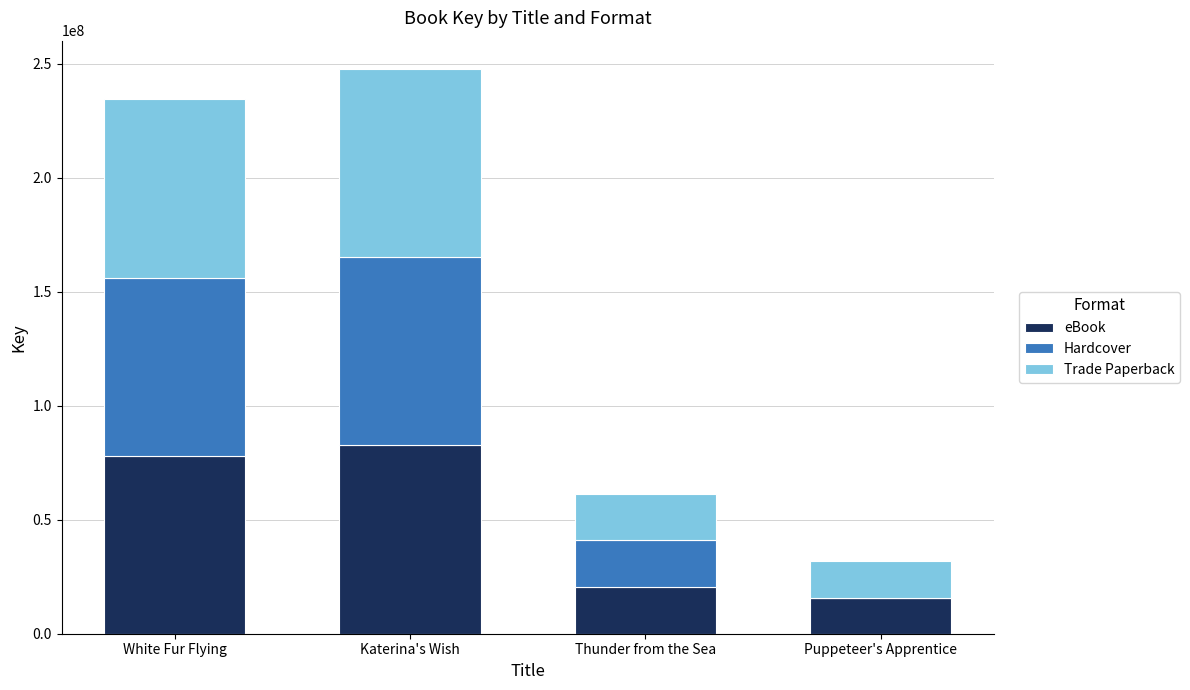

What is the total value across all series at Puppeteer's Apprentice?

31766920